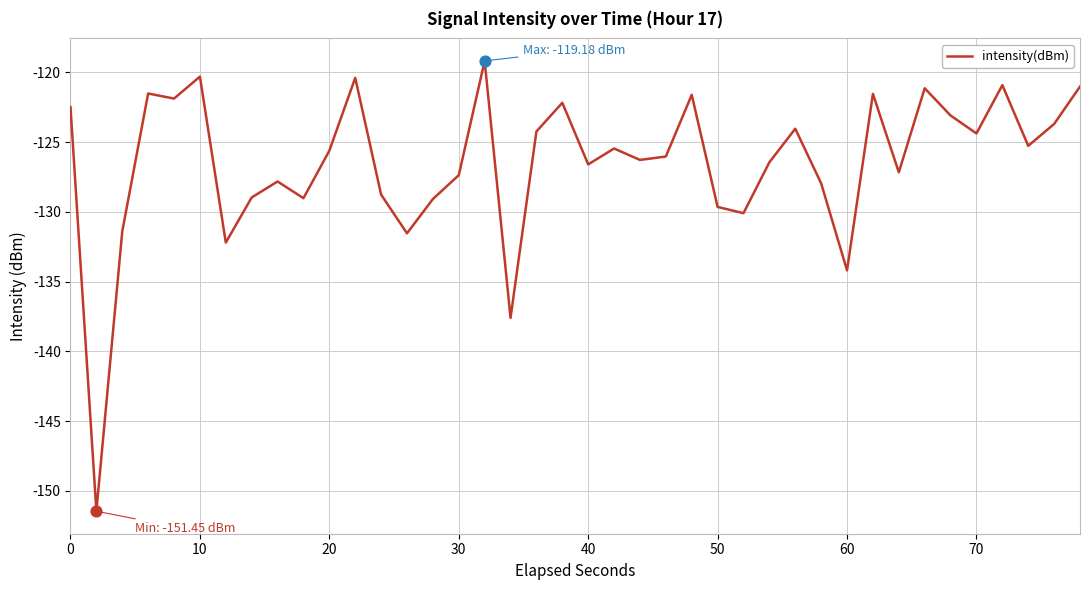

What is the smallest value displayed?

-151.4